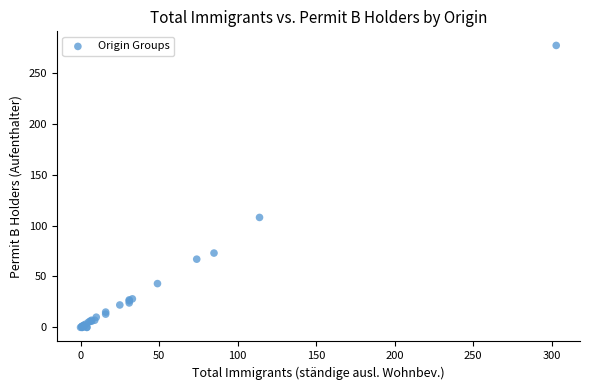

What Y value in the scatter plot is closest to 138?

108